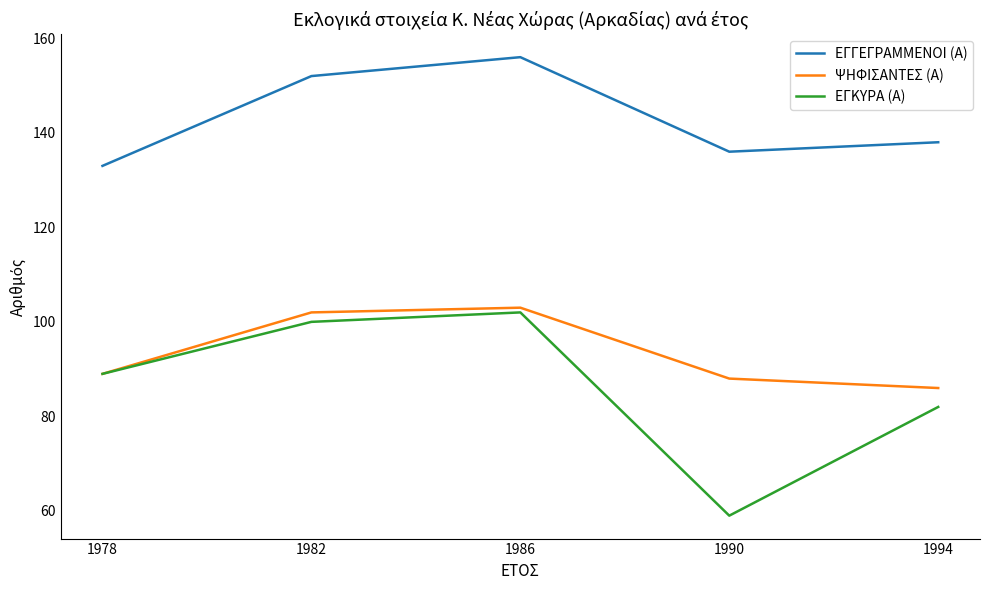

At which category is the sum across all series the highest?

1986